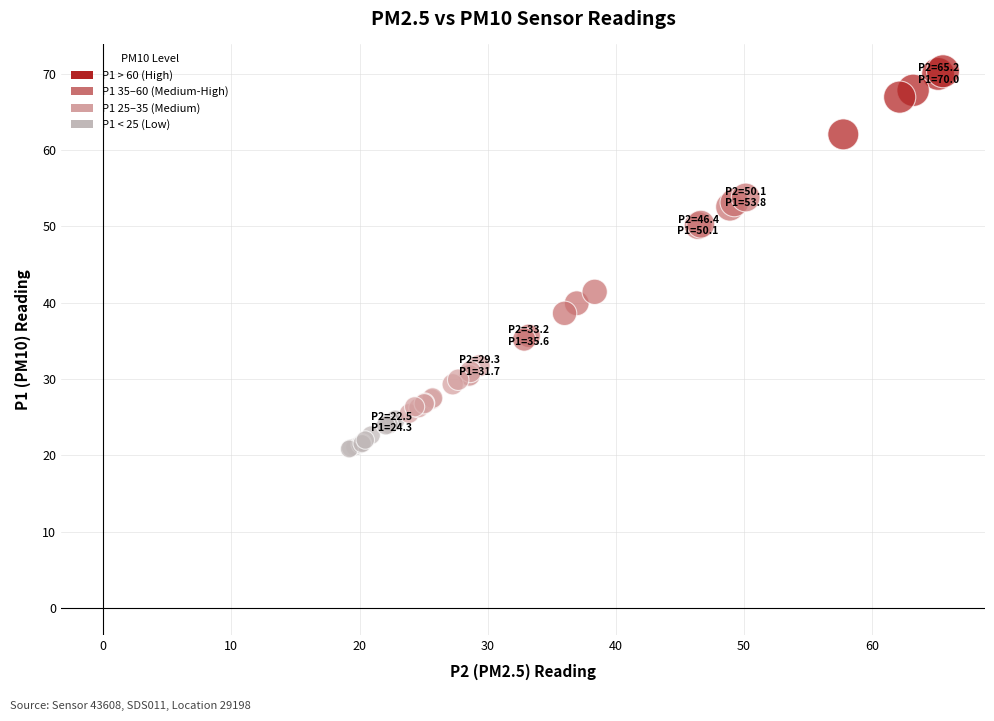

What Y value in the scatter plot is closest to 45?

41.4